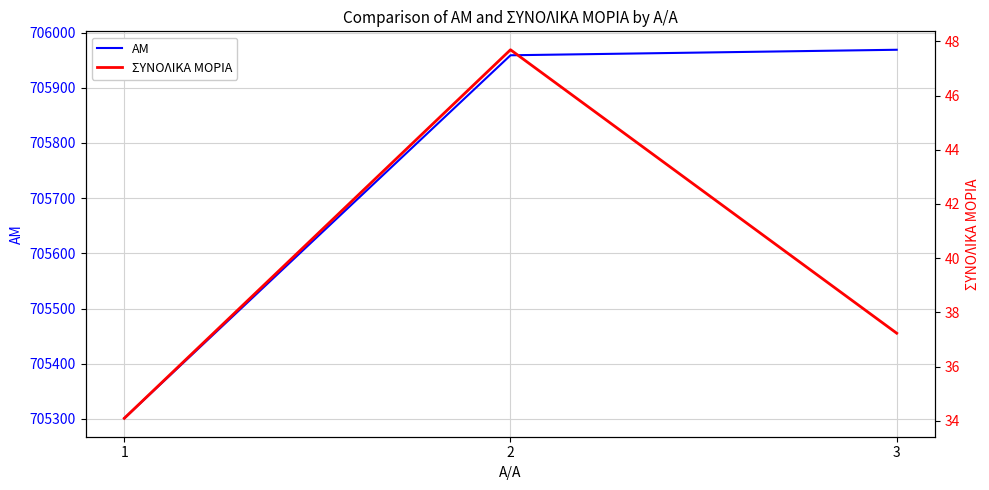

At which category is the sum across all series the highest?

2